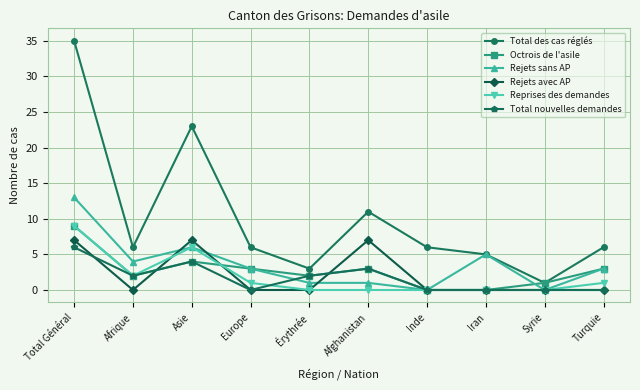

What is the label of the 9th point from the right?

Afrique